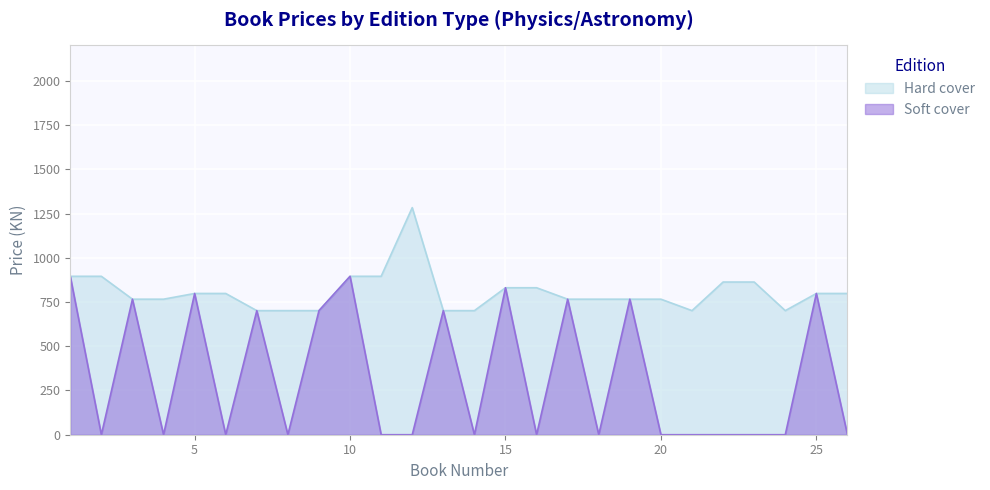

What is the average value?

331.5